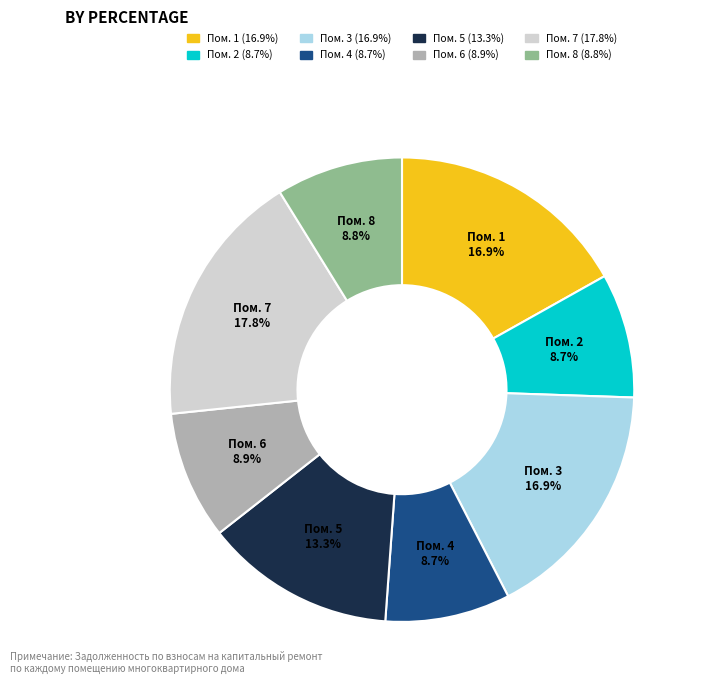

Is there any slice that represents more than half of the pie?

No